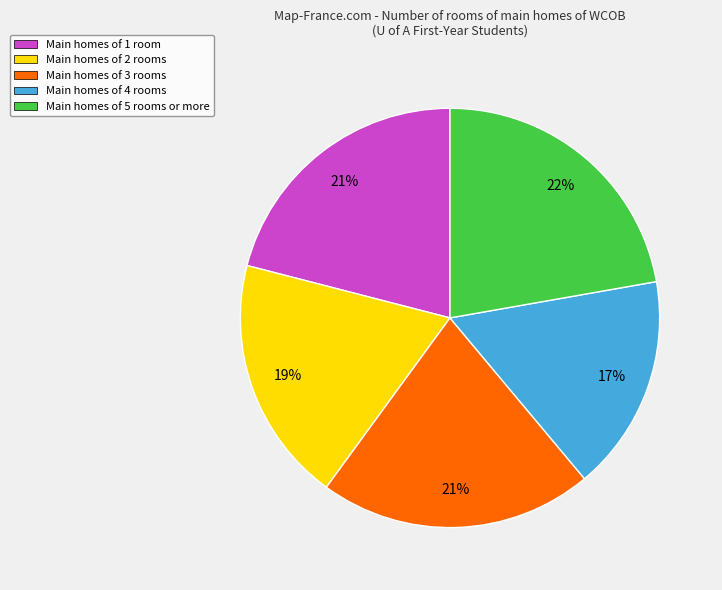

To the nearest percent, what is the difference between the Main homes of 3 rooms and Main homes of 2 rooms slice percentages?

2%